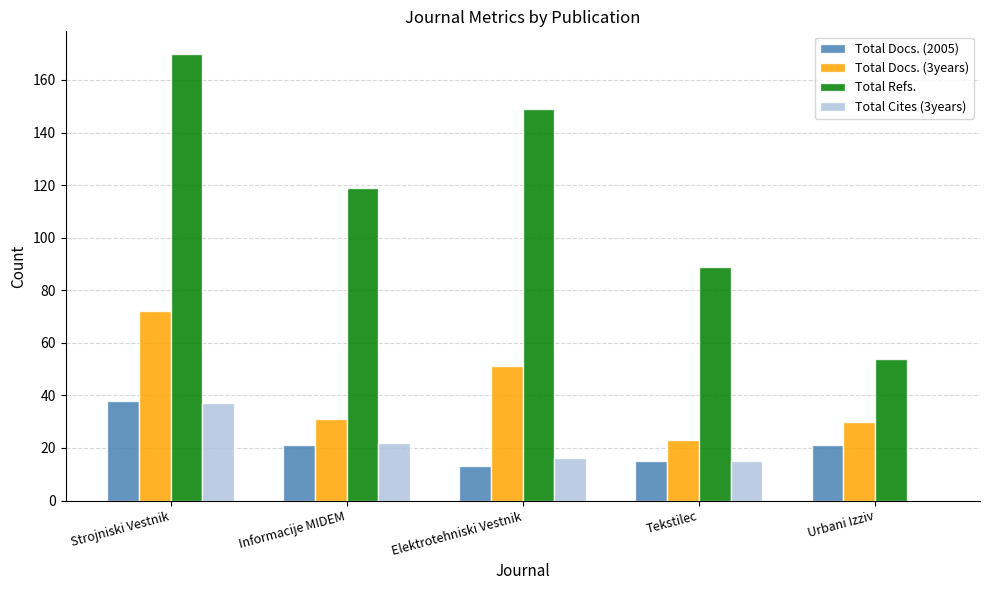

Between Elektrotehniski Vestnik and Urbani Izziv, which series saw the biggest shift?

Total Refs.